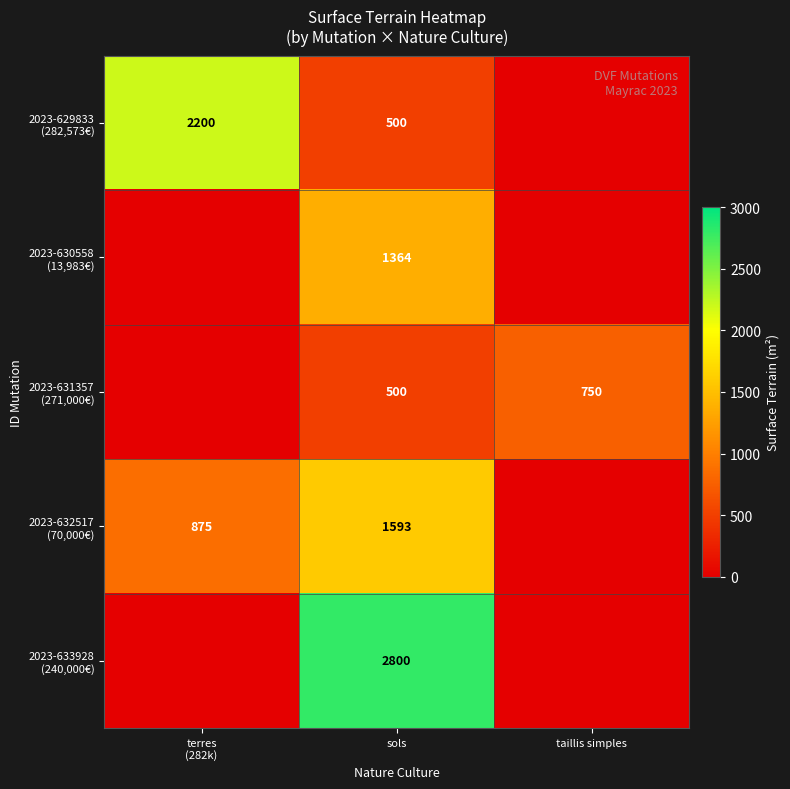

At which category is the sum across all series the highest?

sols